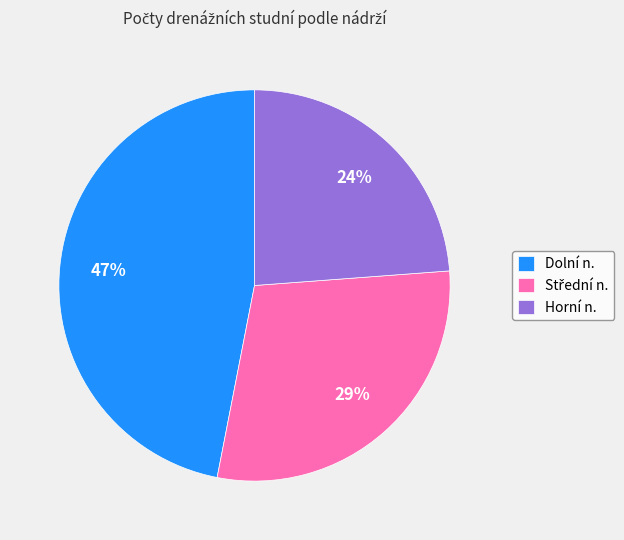

Is there any slice that represents more than half of the pie?

No